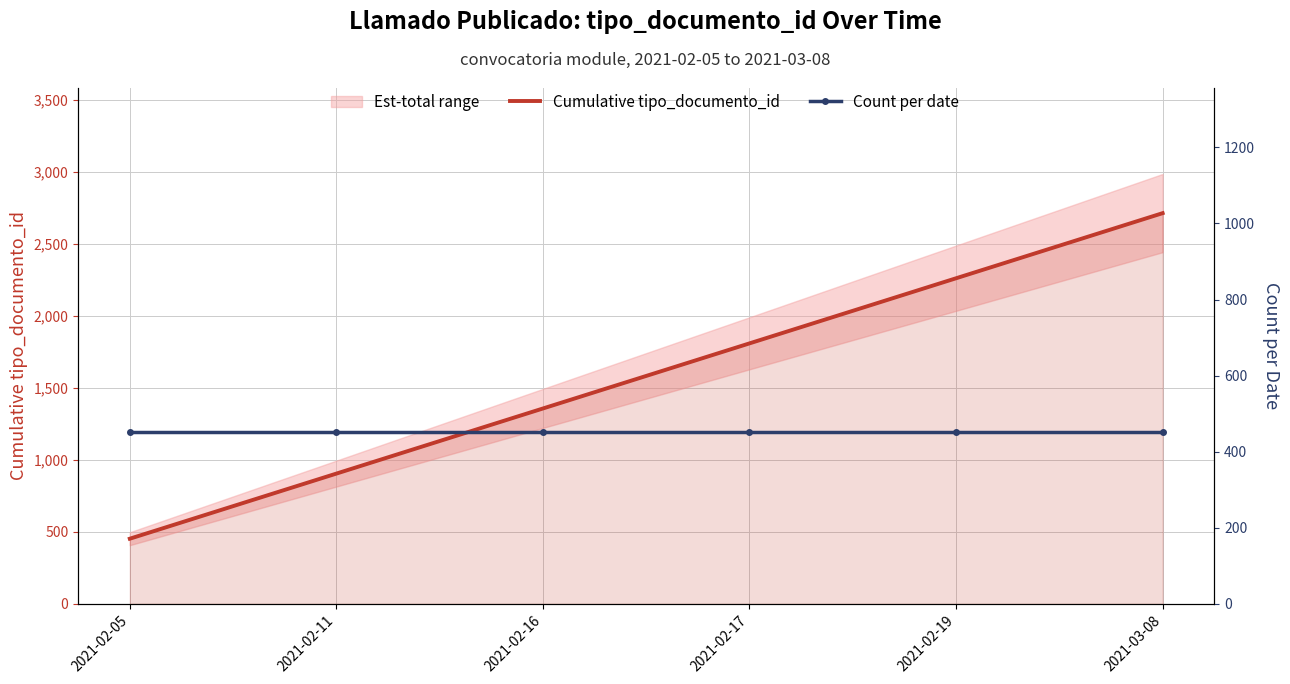

What value does the Count per date series have at 2021-02-19?

452